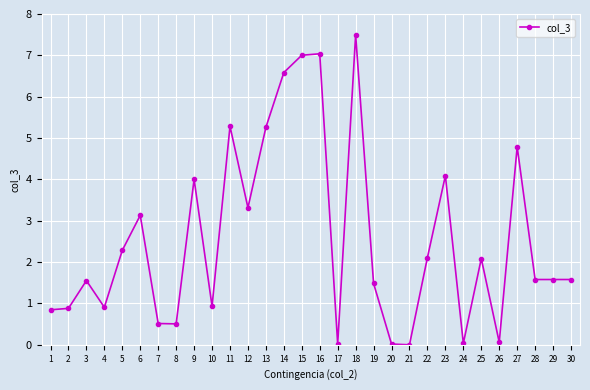

The value at 20 is 0.0. True or false?

True